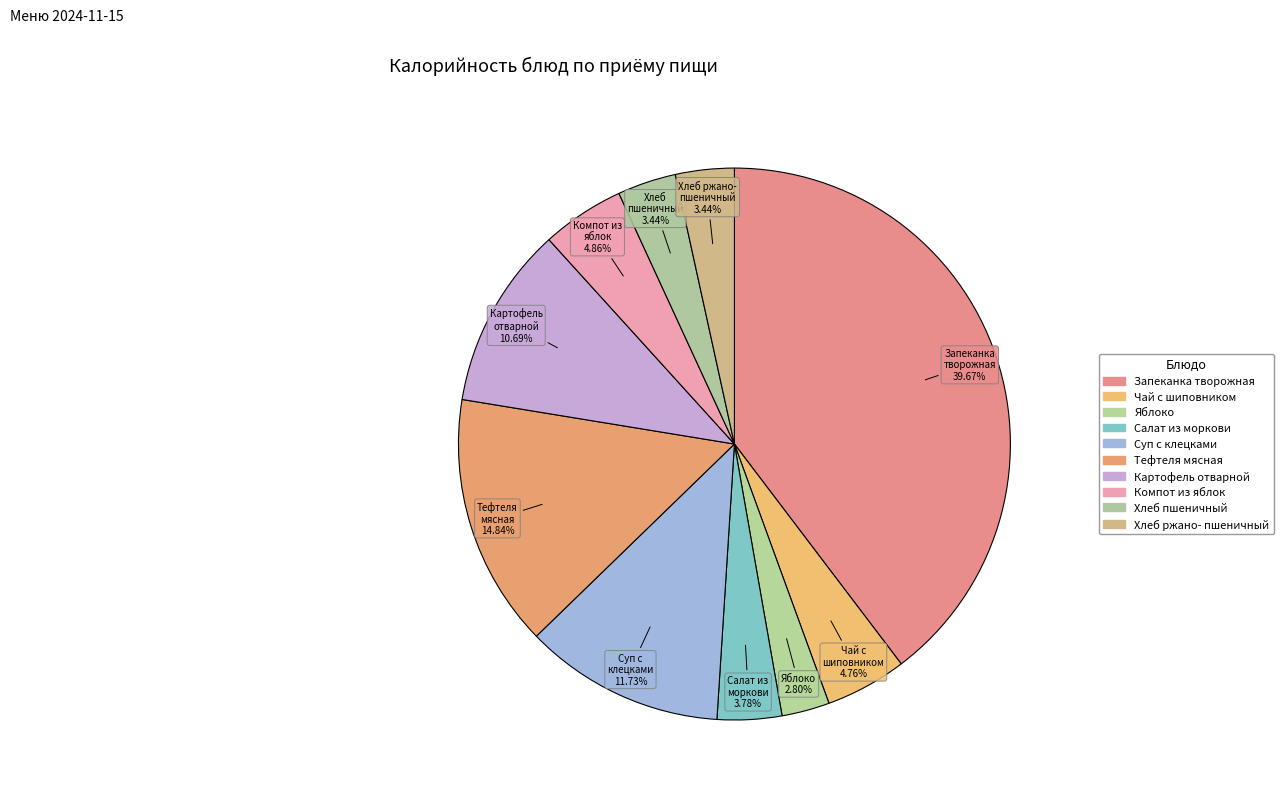

Is there a majority slice in this chart?

No